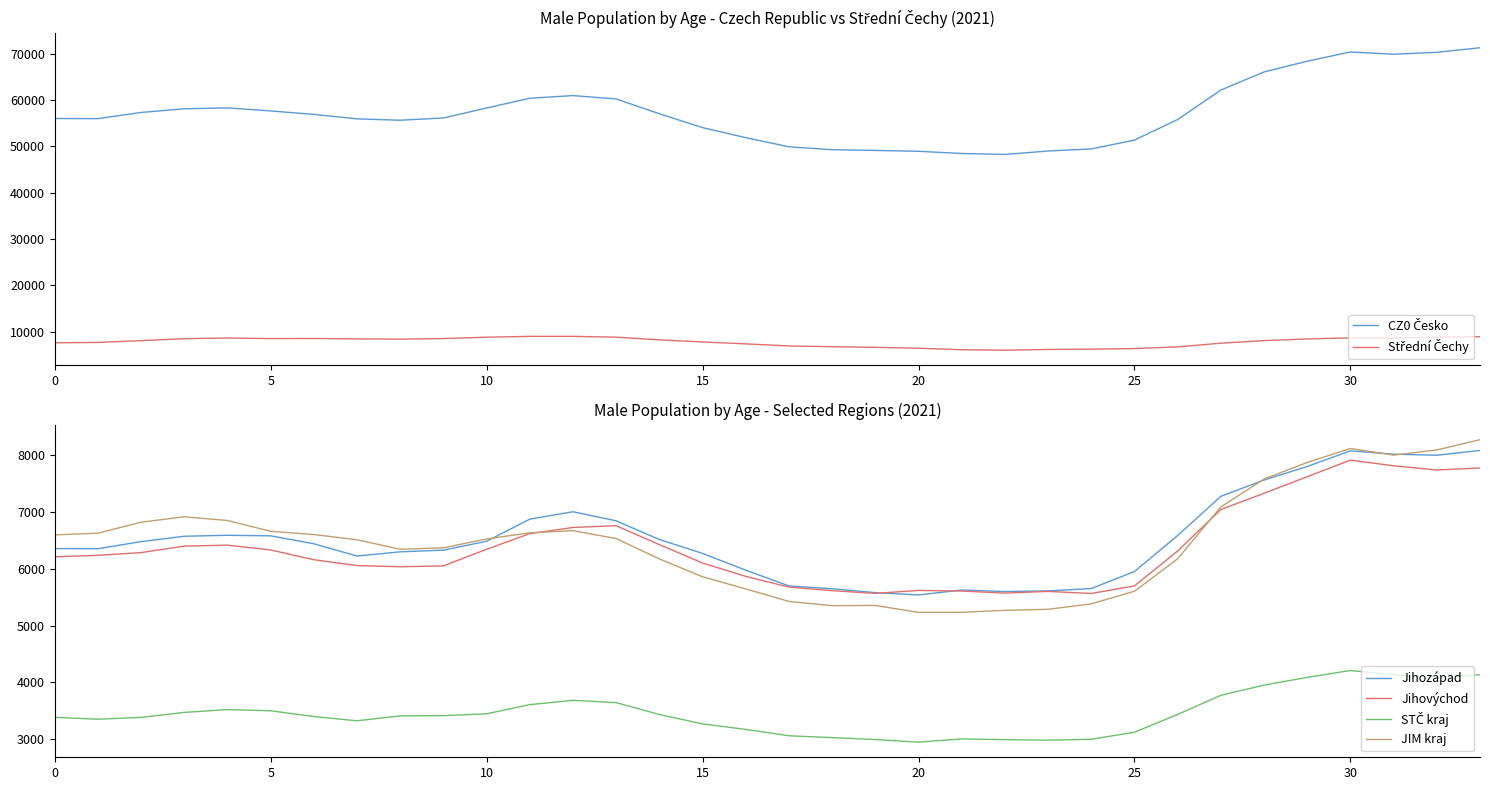

What is the label of the 3rd point from the right?

31